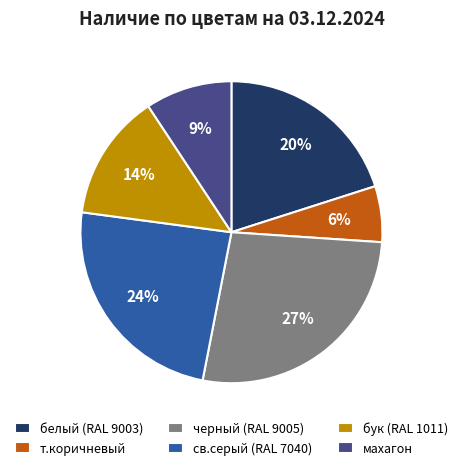

Do бук (RAL 1011) and т.коричневый together represent more than half of the pie?

No